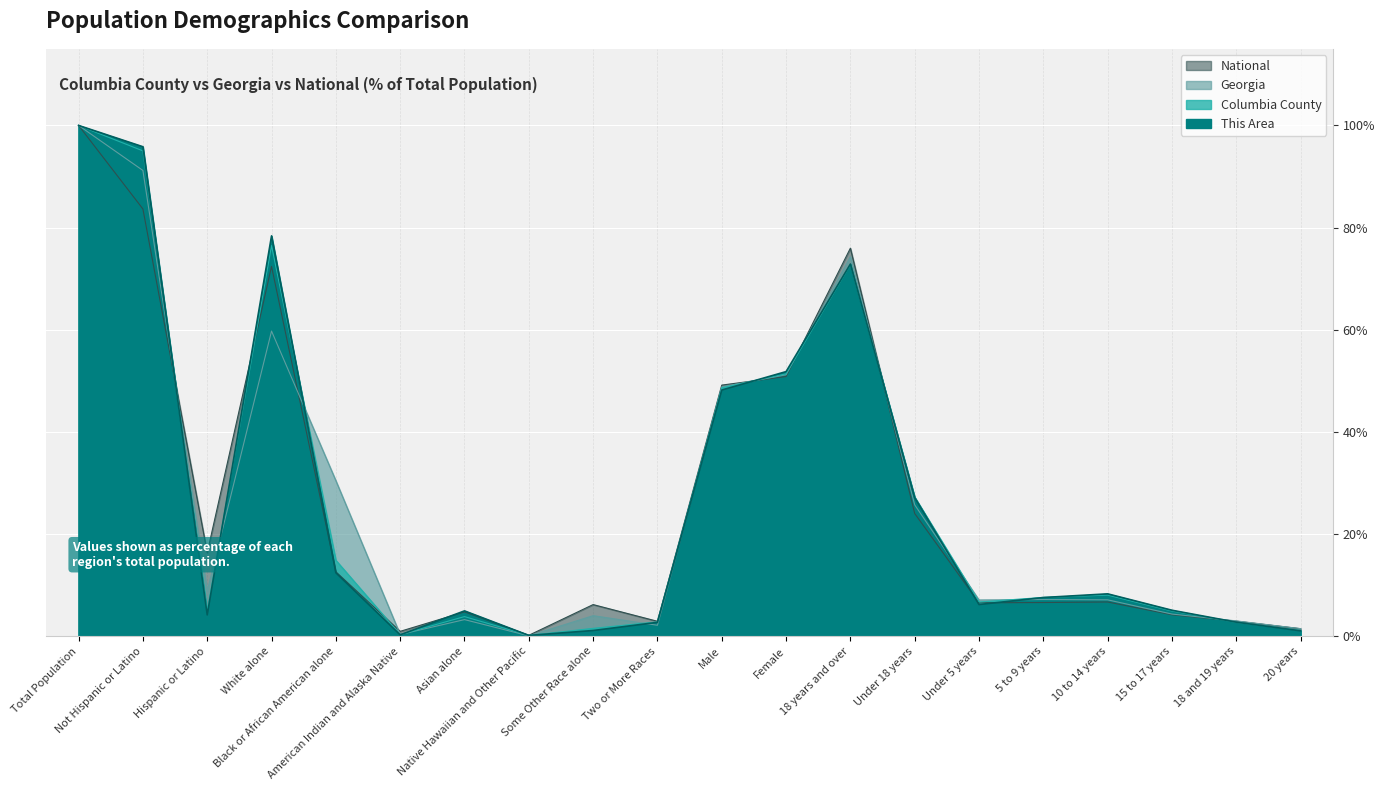

Which category has the highest value in the Georgia series?

Total Population